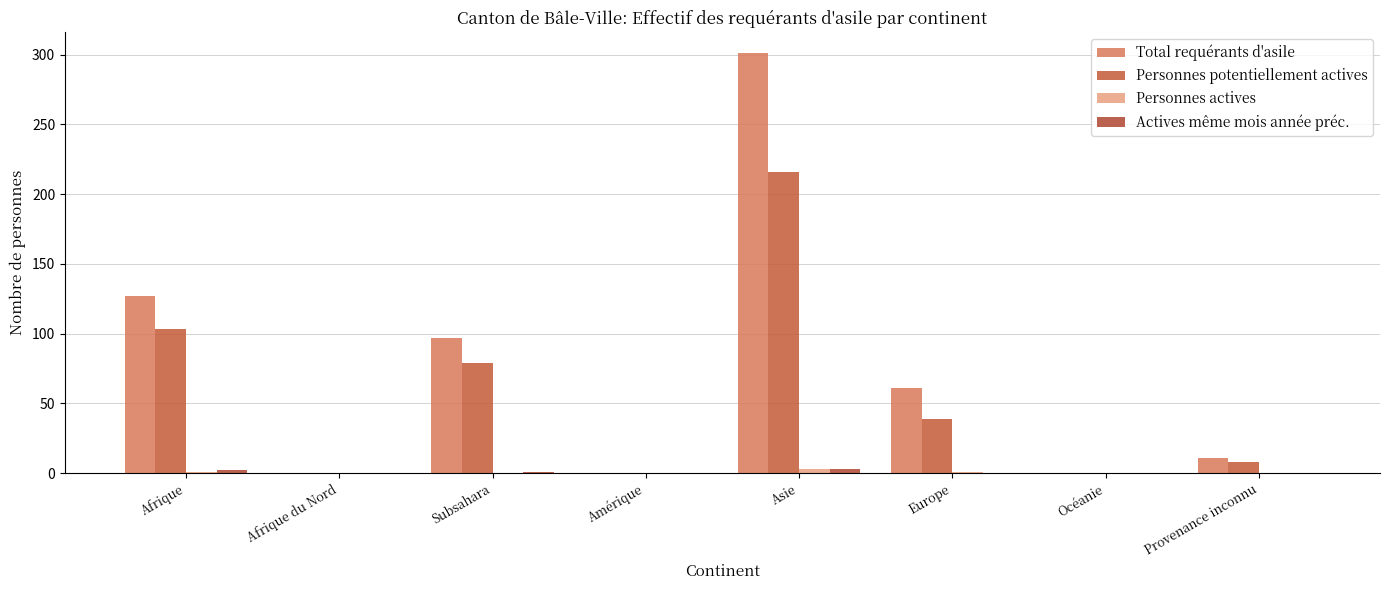

What is the sum of the Personnes actives values at Océanie and Europe?

1